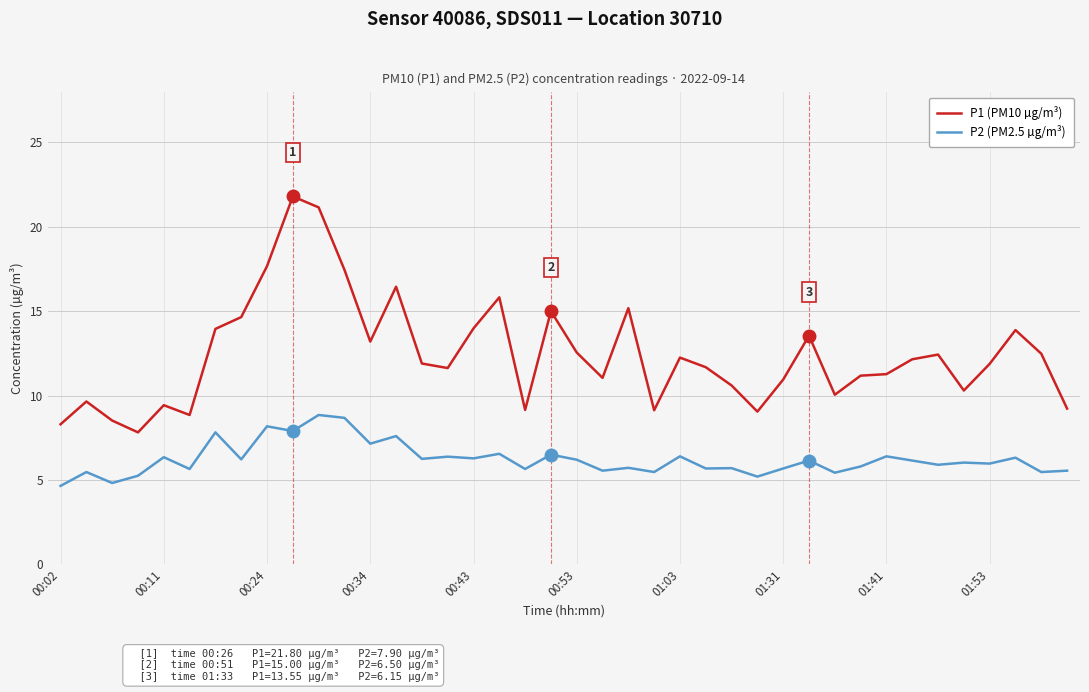

True or false: P1 (PM10 µg/m³) and P2 (PM2.5 µg/m³) intersect in this chart.

False